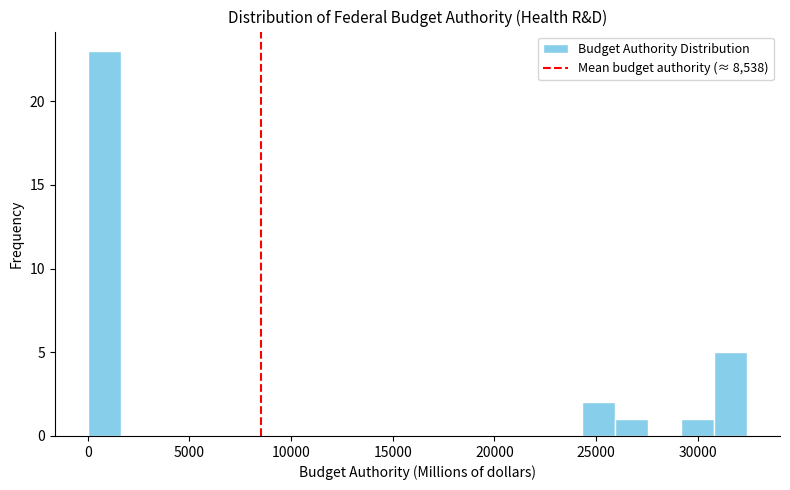

Read against the x-axis, roughly where is the centre of the tallest bar?

1000